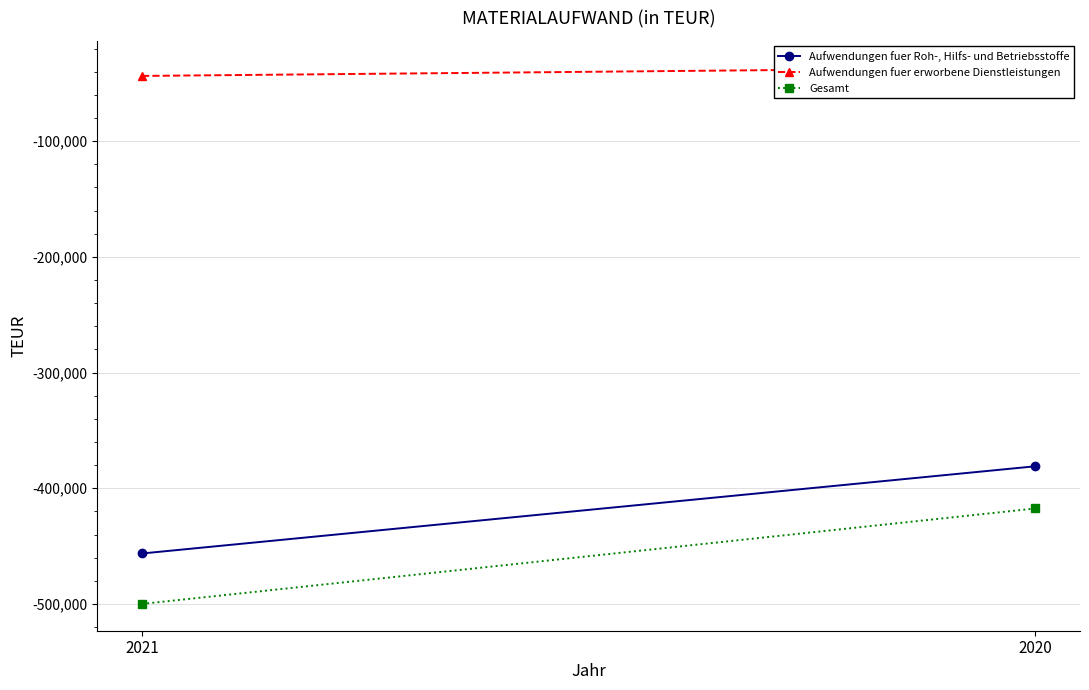

How many values in the Aufwendungen fuer erworbene Dienstleistungen series are below -36468?

1